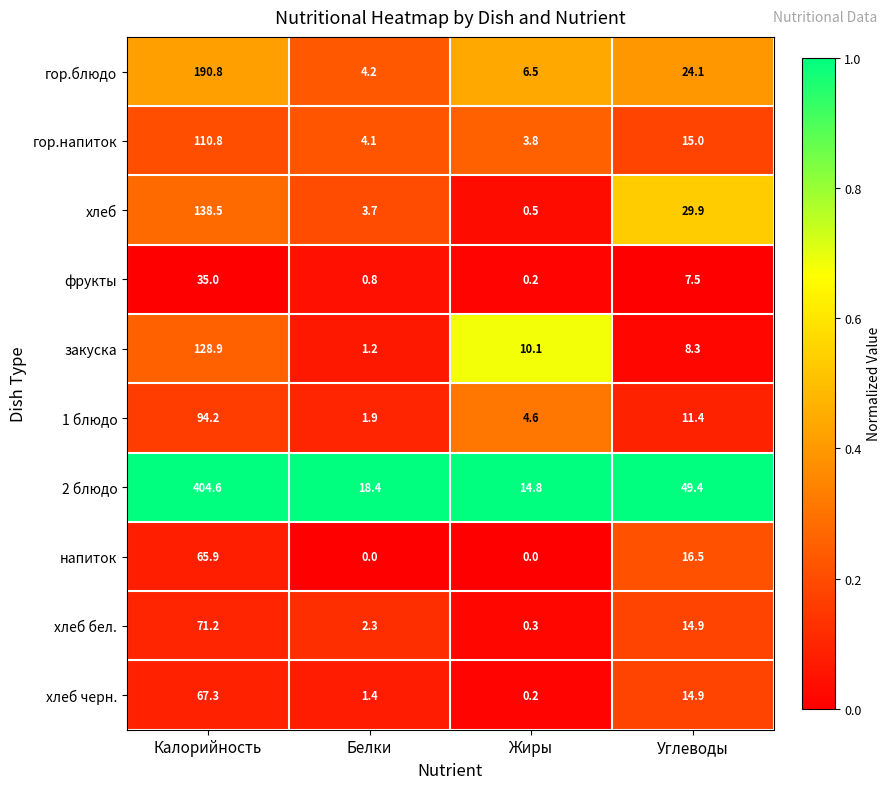

Which series has the largest range (max minus min)?

2 блюдо